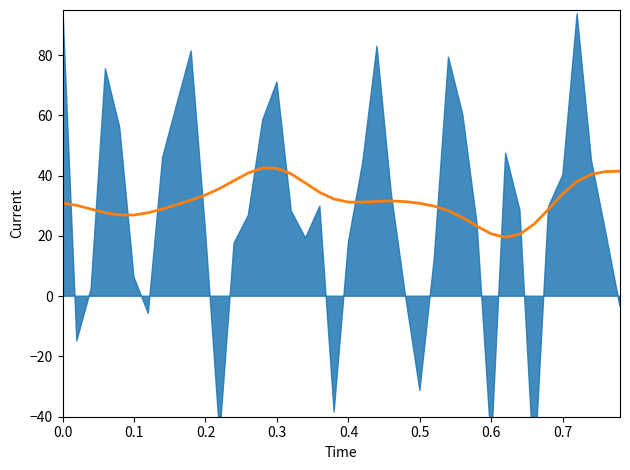

Does the chart have visible grid lines?

No